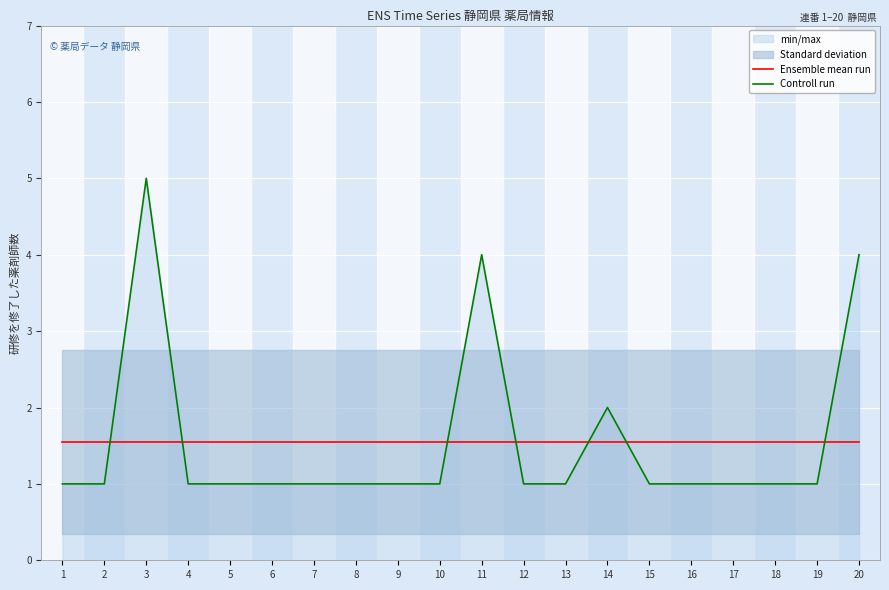

After their last crossing, which series has the higher values: Ensemble mean run or Controll run?

Controll run